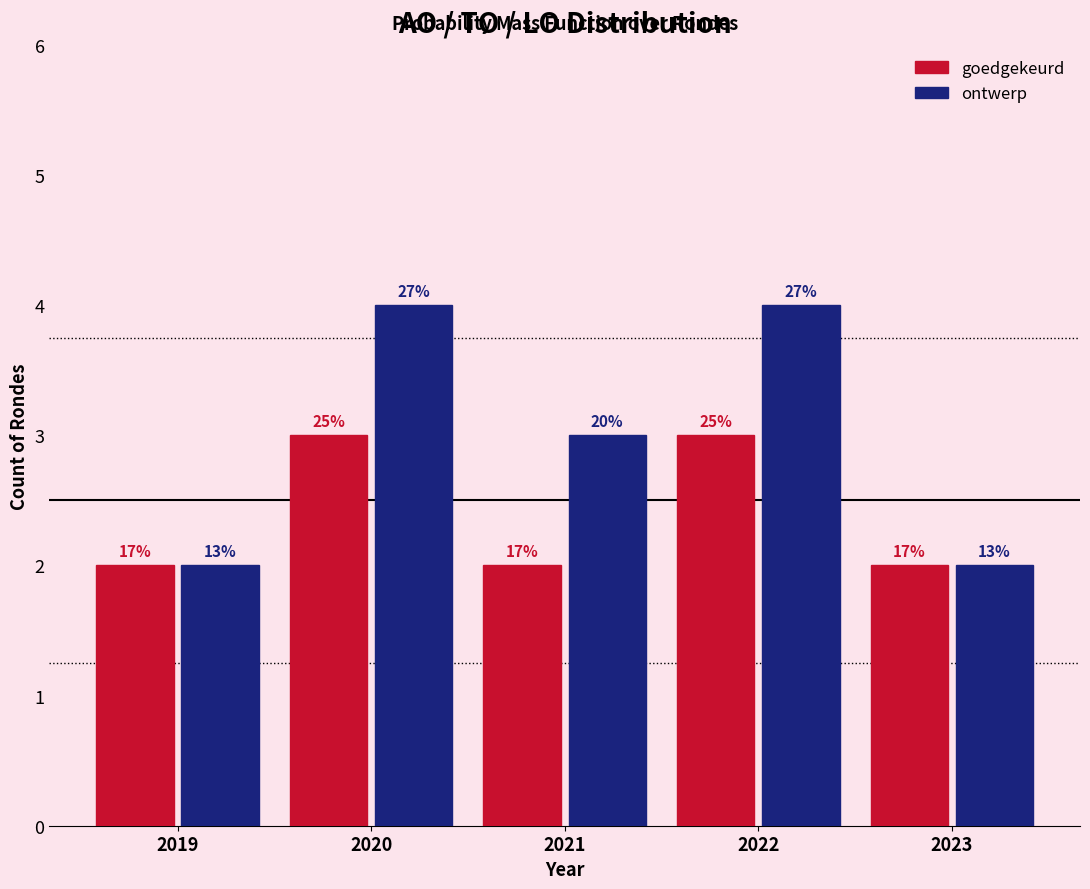

Does the chart contain stacked bars?

No